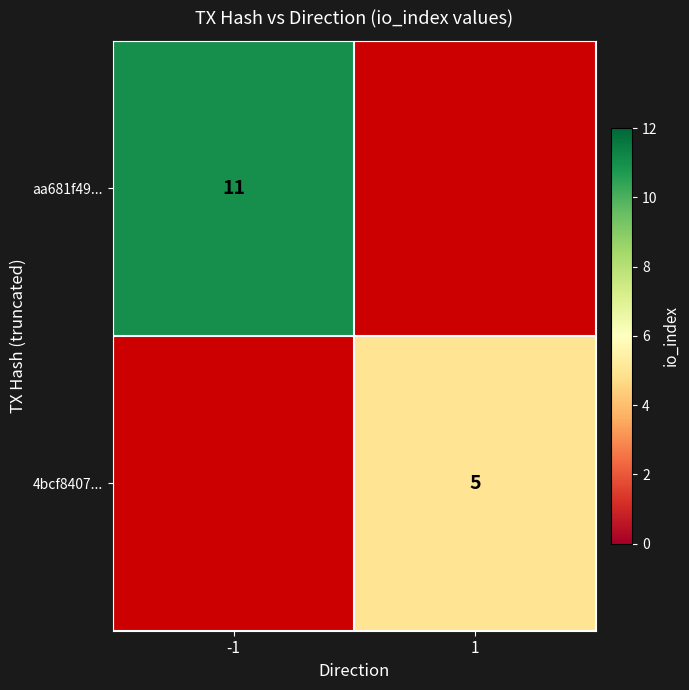

The value of 4bcf8407... at 1 is 8. True or false?

False